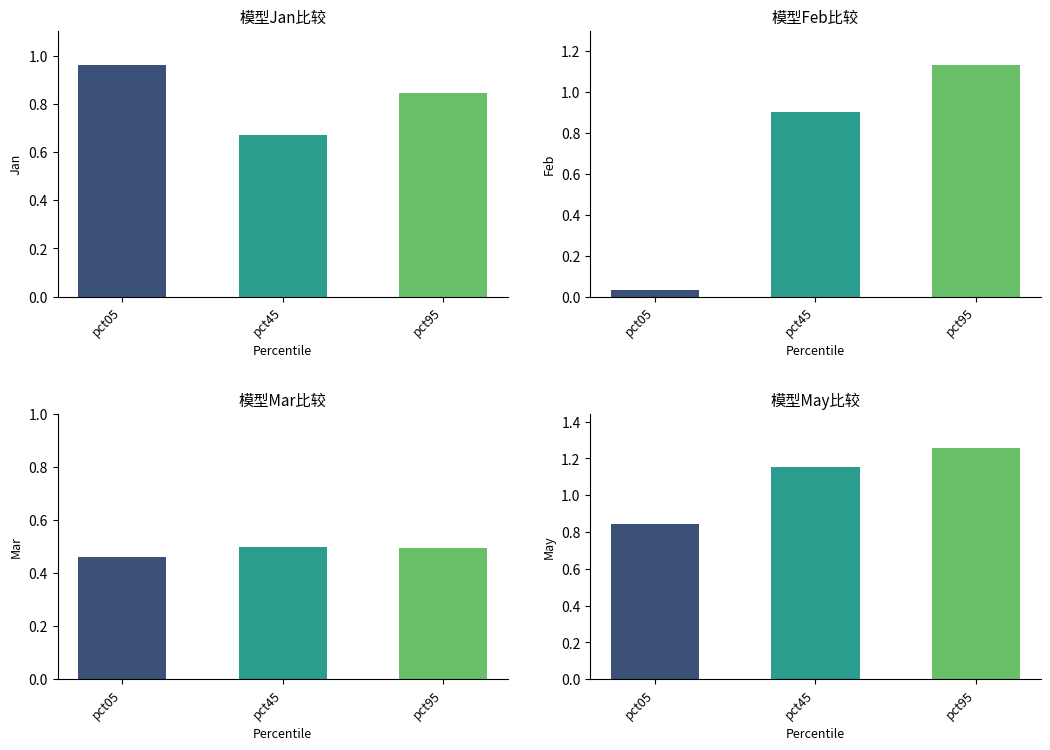

What is the difference between the second highest and minimum values in the Jan series?

0.2